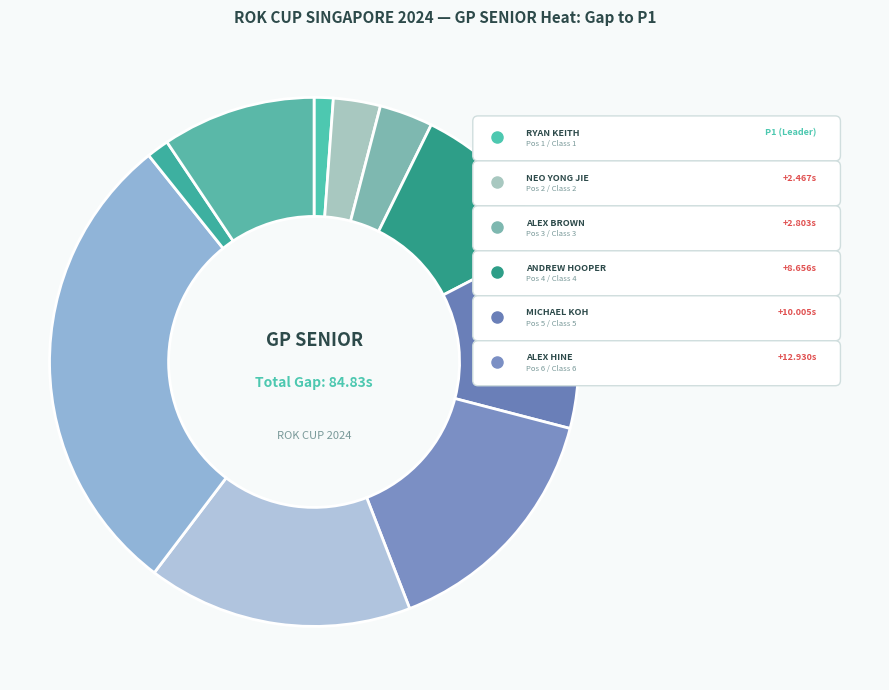

Count the number of slices in the pie.

10